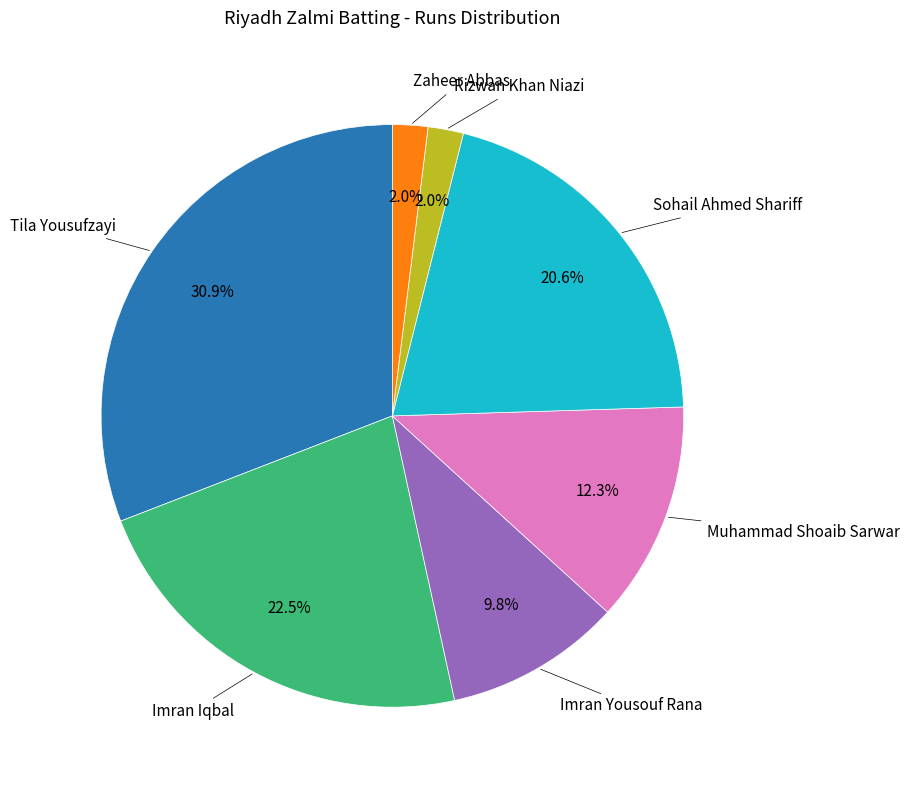

Is there any slice that represents more than half of the pie?

No